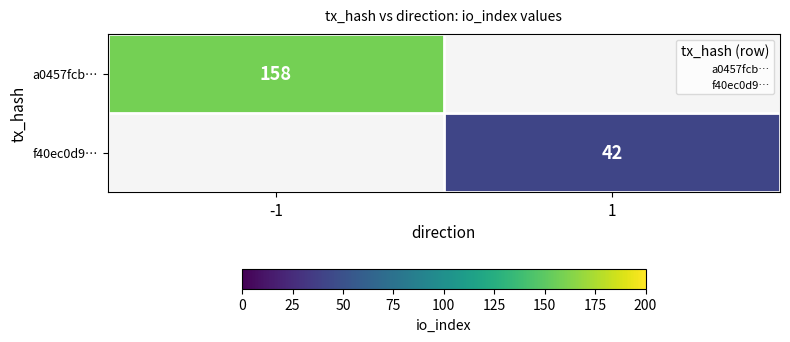

The a0457fcb… series shows 158.0 at -1. True or false?

True